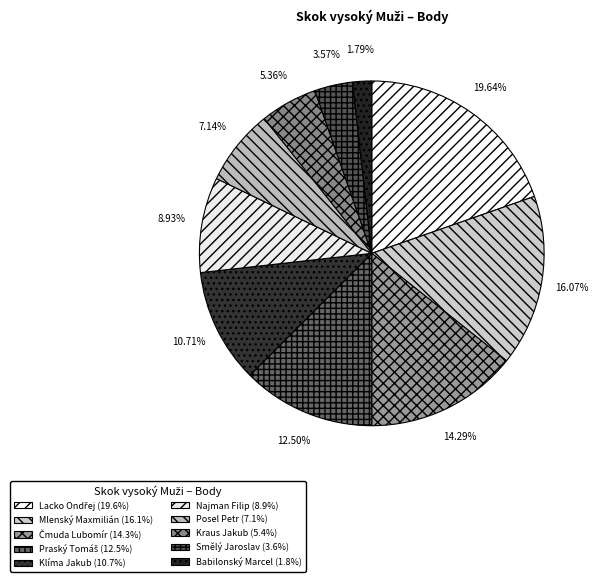

How many slices are in this pie chart?

10